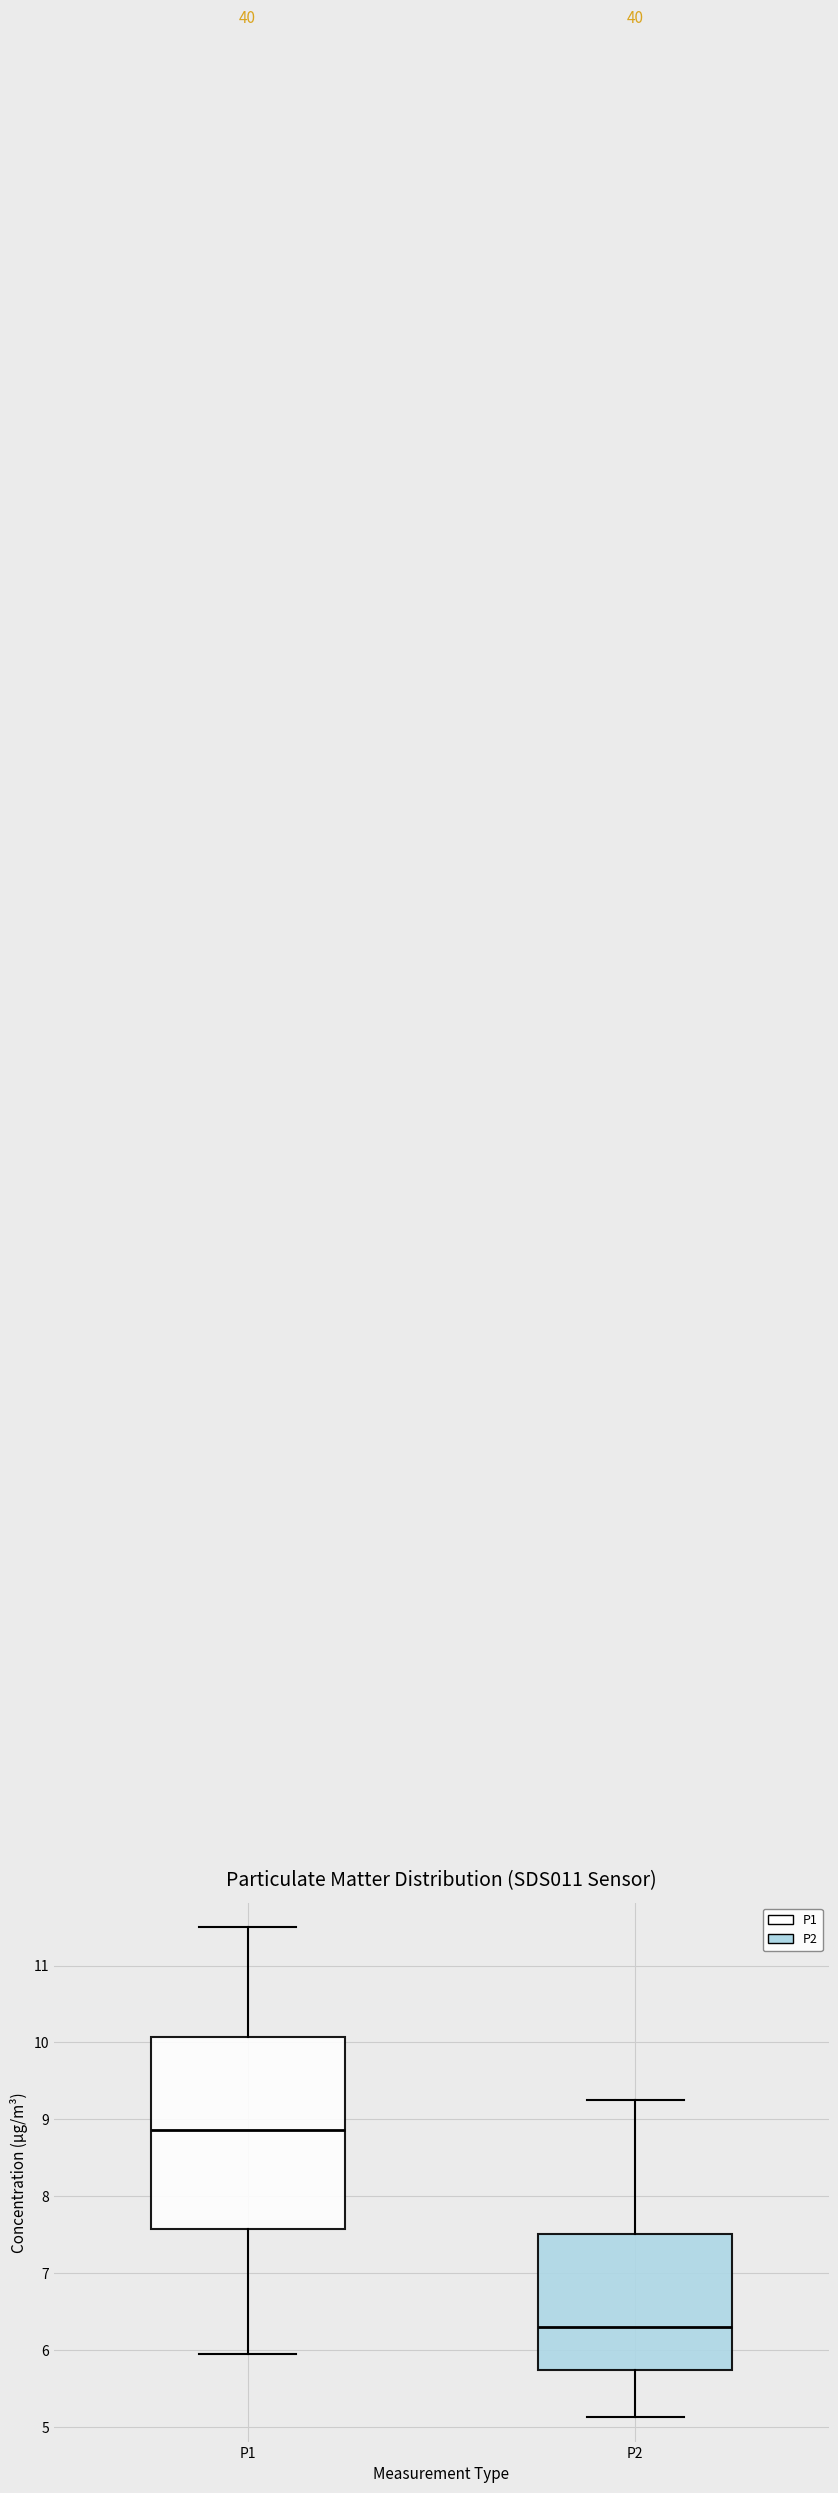

Which box's median line is the highest?

P1